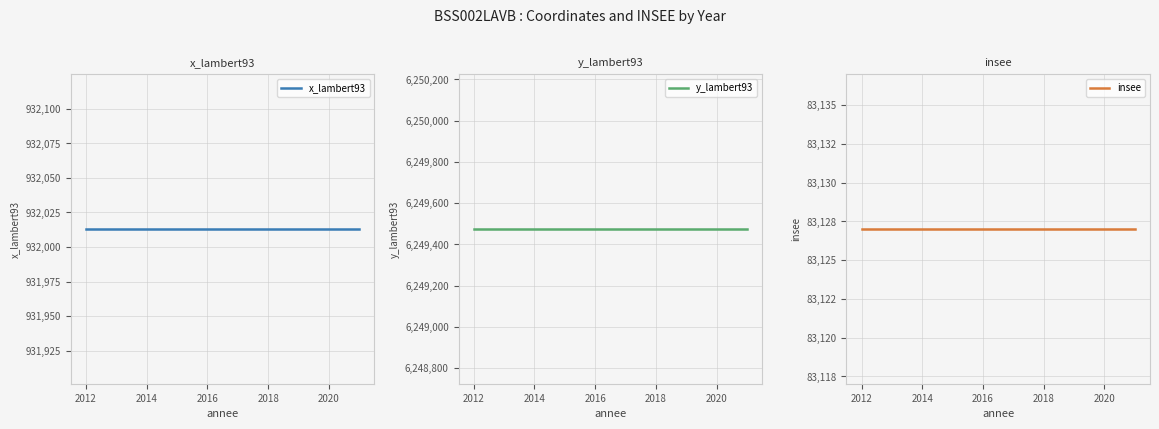

List the series in order of their peak value, highest first.

y_lambert93, x_lambert93, insee